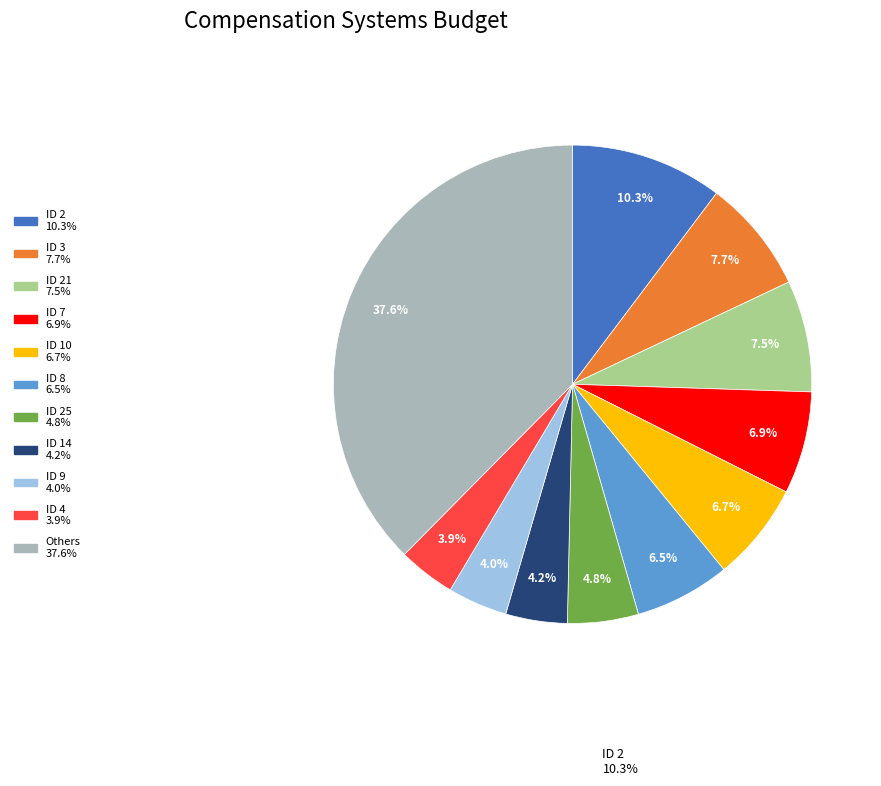

Is there any slice that represents more than half of the pie?

No